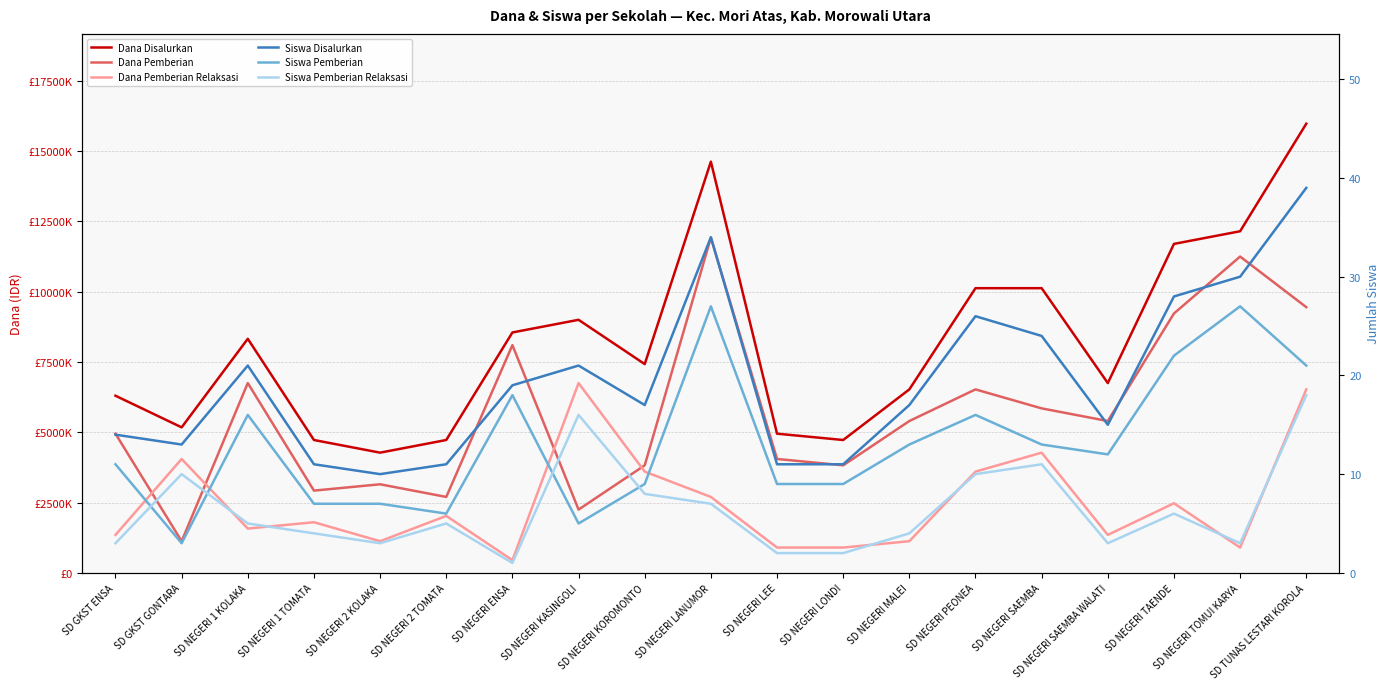

True or false: Siswa Pemberian Relaksasi and Dana Pemberian cross at least once.

False